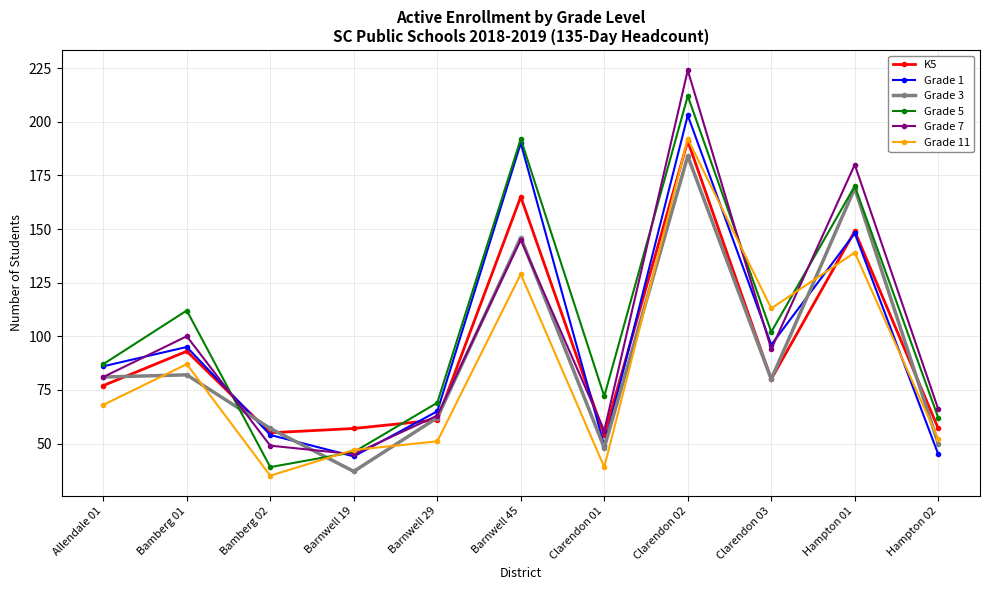

Which series has the widest spread of values?

Grade 7